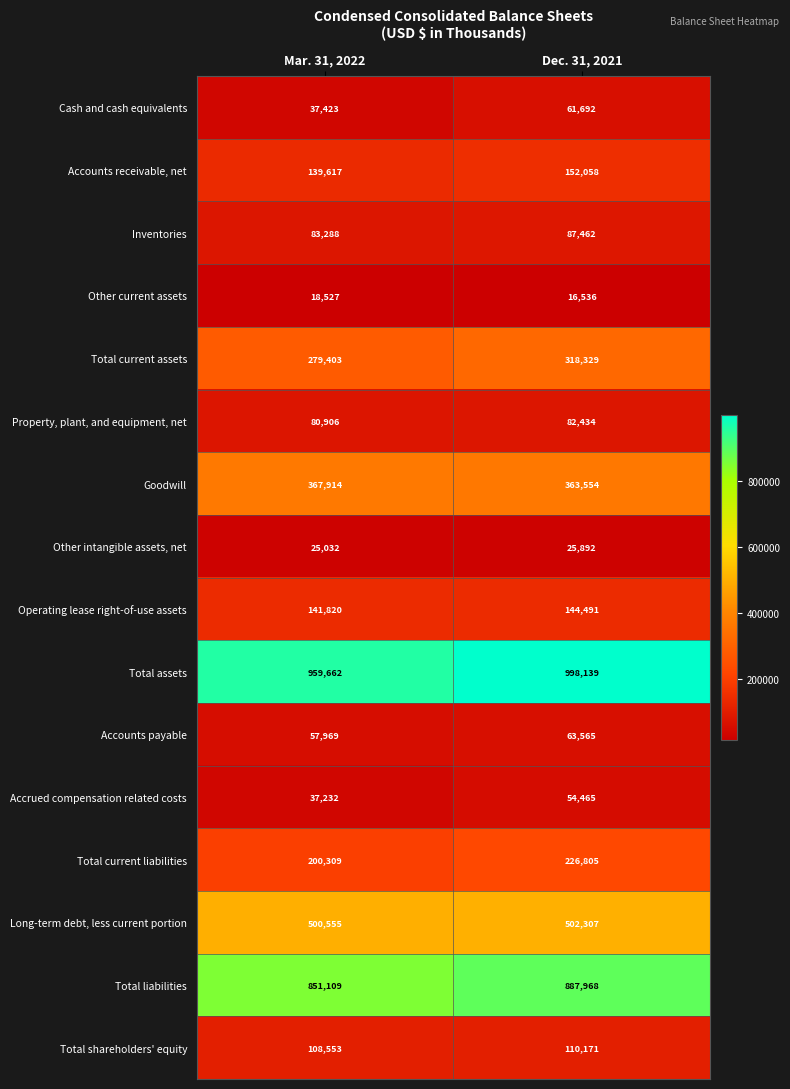

What is the spread (max minus min) of values at Mar. 31, 2022?

941135